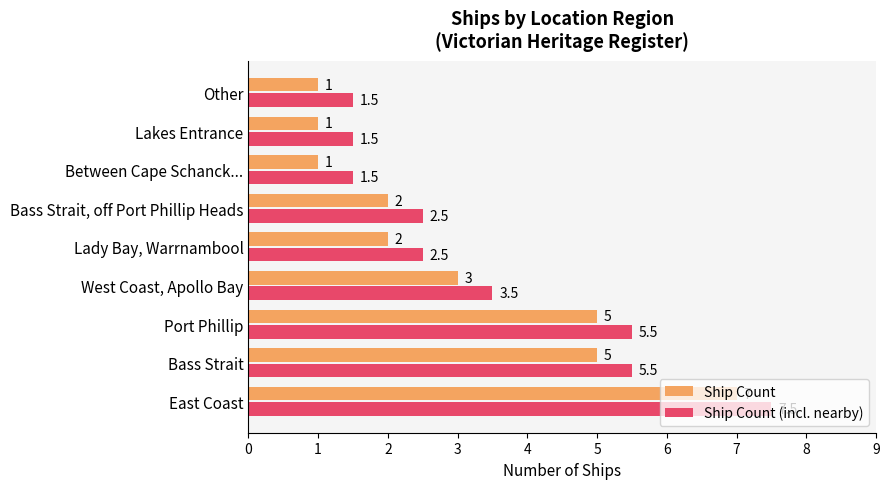

What is the difference between the maximum and minimum values in the Ship Count series?

6.0